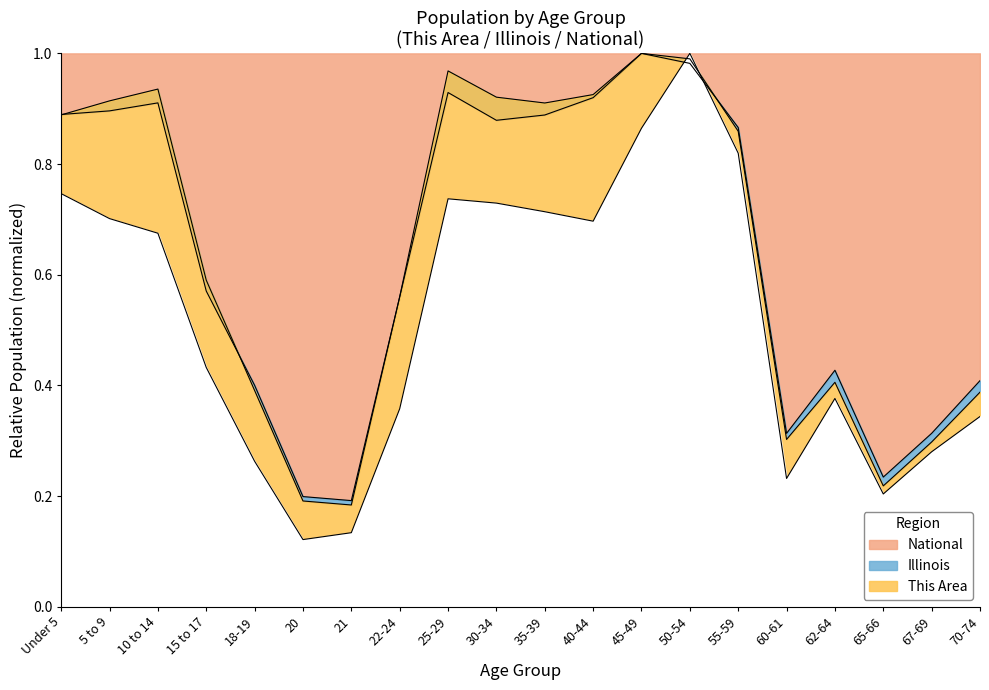

Between 50-54 and 60-61, which series saw the biggest shift?

This Area